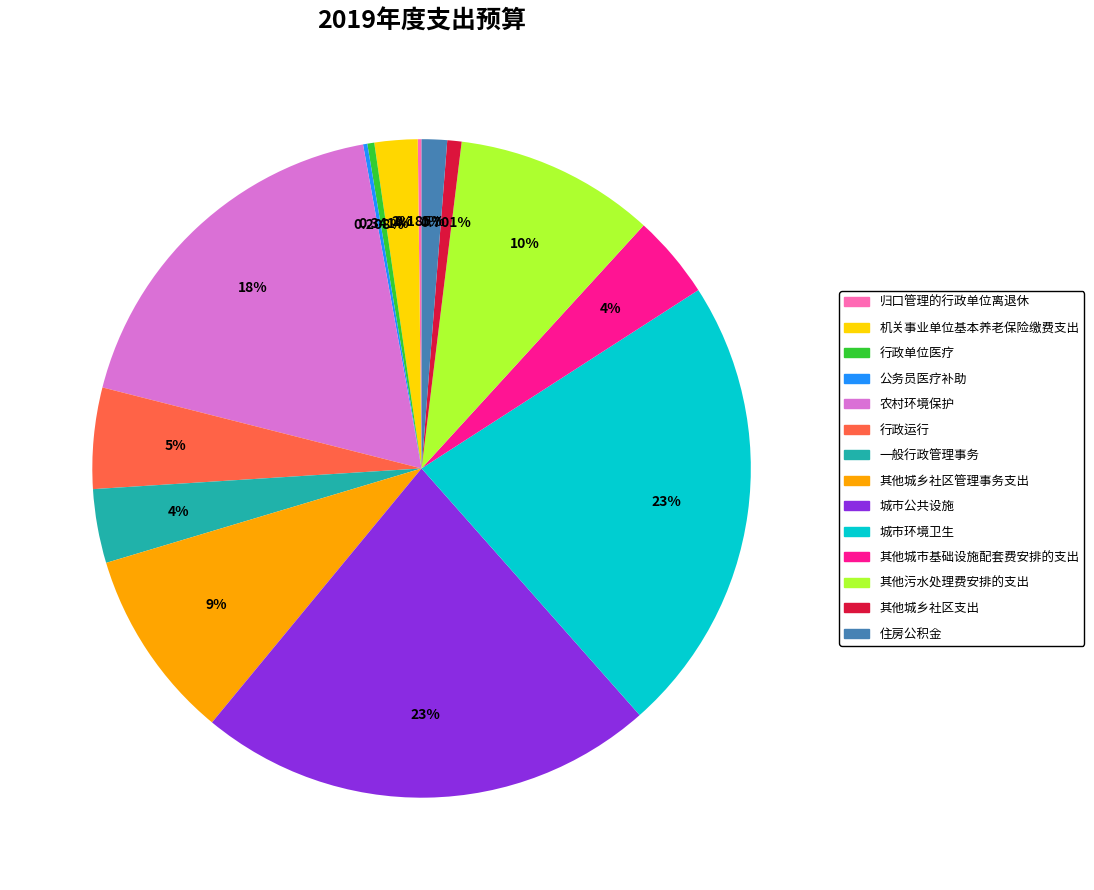

Does 城市公共设施 account for over 50% of the chart?

No